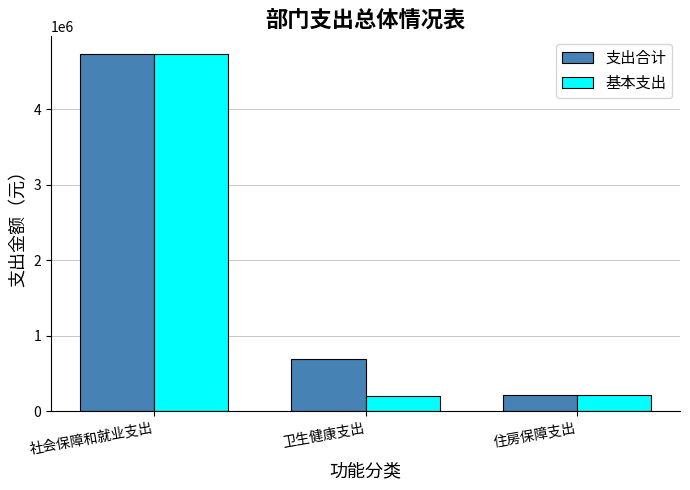

Reading left to right, what are all the values shown in this chart?

支出合计: 4732931.2	696170.7	221085.4
基本支出: 4732931.2	196170.7	221085.4